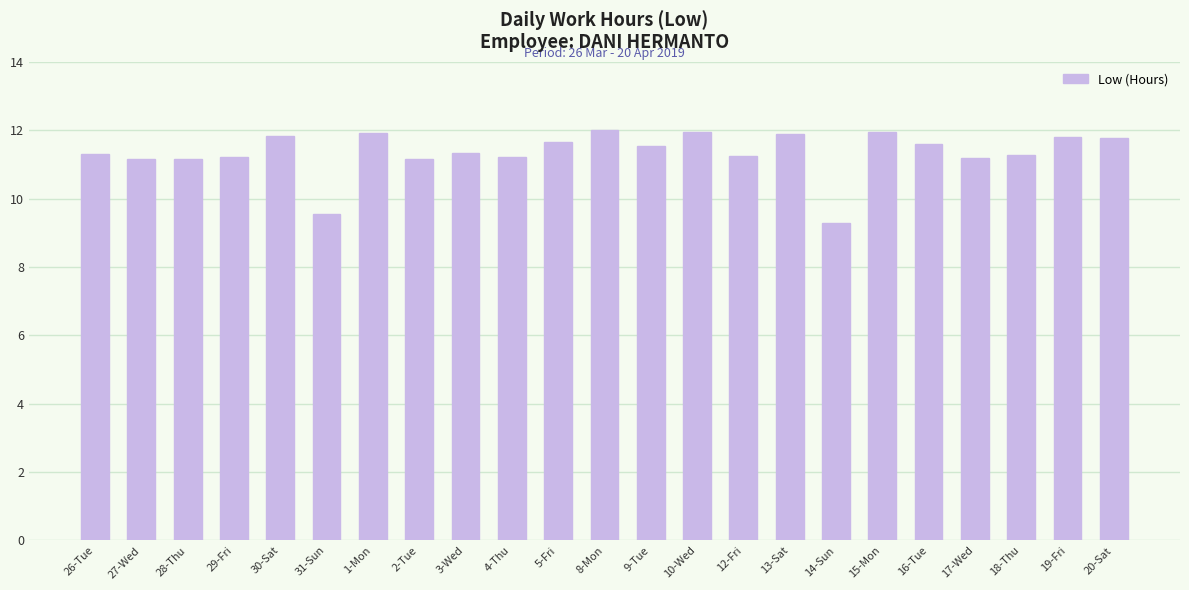

What is the change in value from 30-Sat to 18-Thu?

-0.6